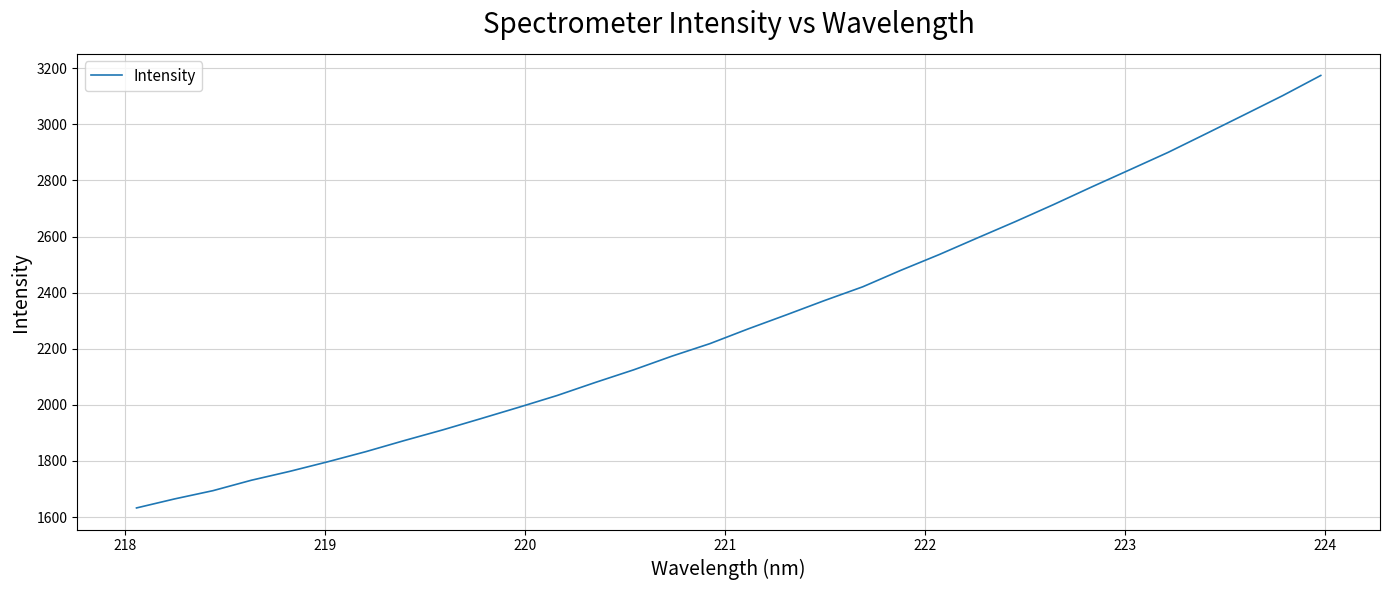

What is the difference between the maximum and minimum values?

1541.6